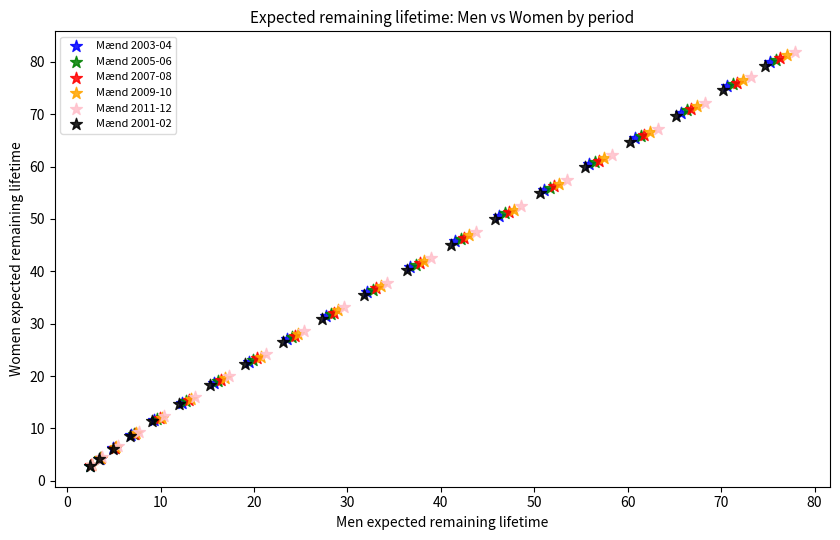

Which series has the widest spread of Y values?

Mænd 2011-12